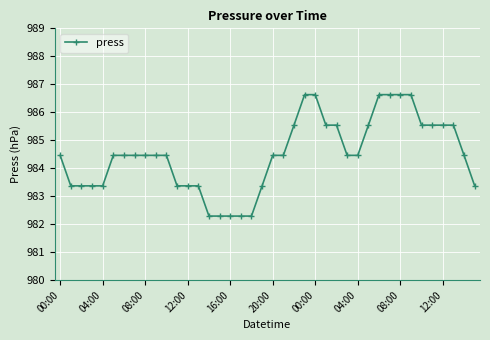

What is the difference between the second highest and second lowest values?

4.3